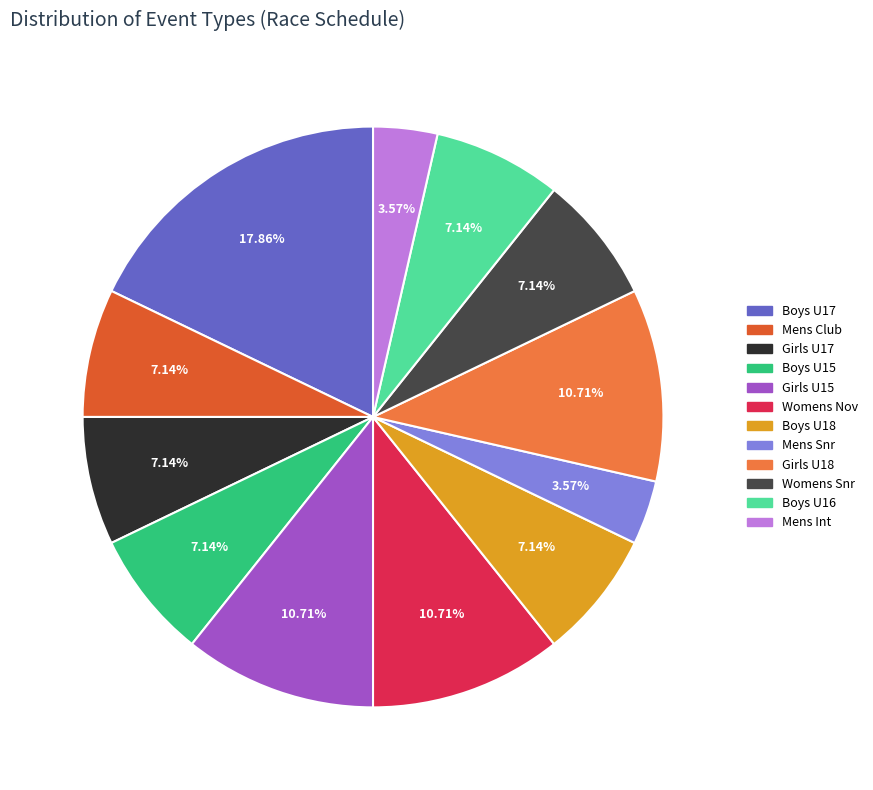

Which category has the biggest portion of the pie?

Boys U17 single